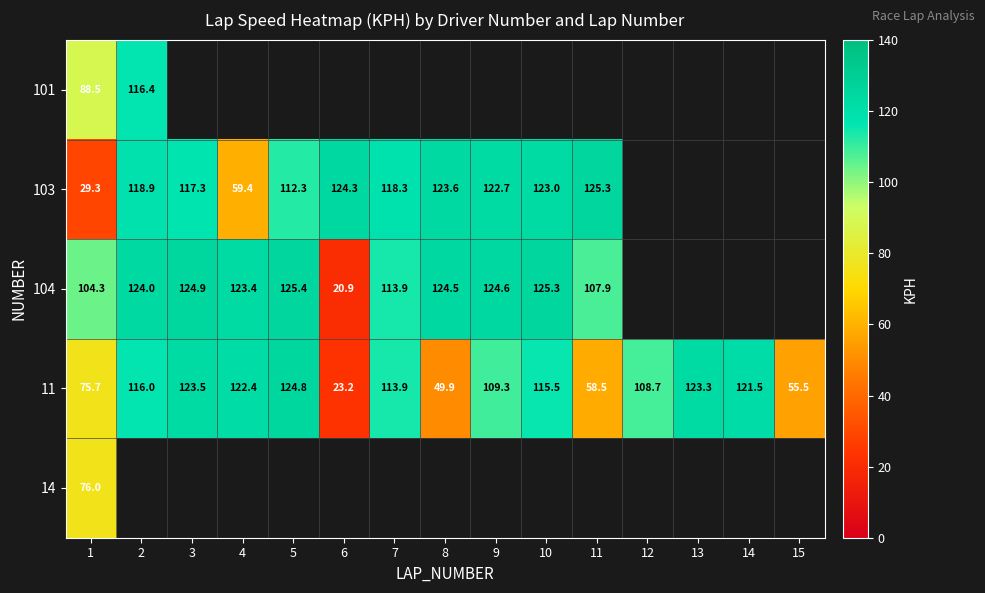

True or false: 104 has a value of 193.4 at 2.

False